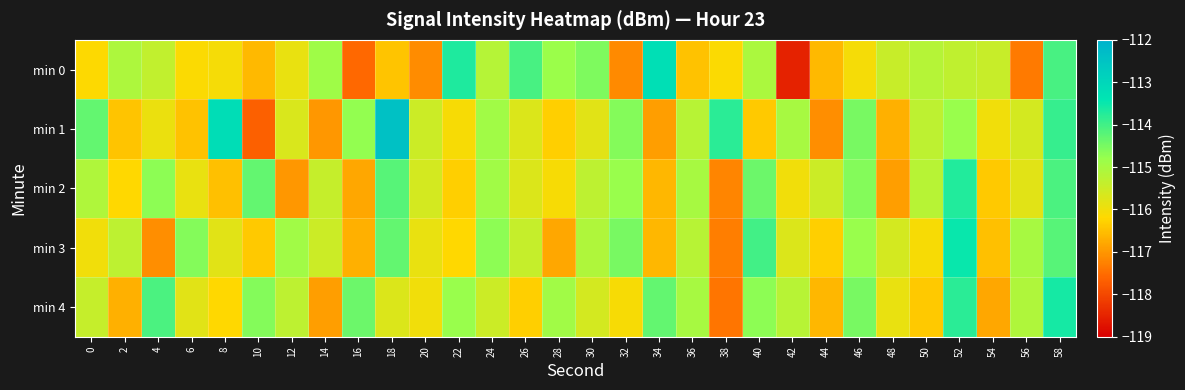

What is the maximum value shown in the chart?

-112.4